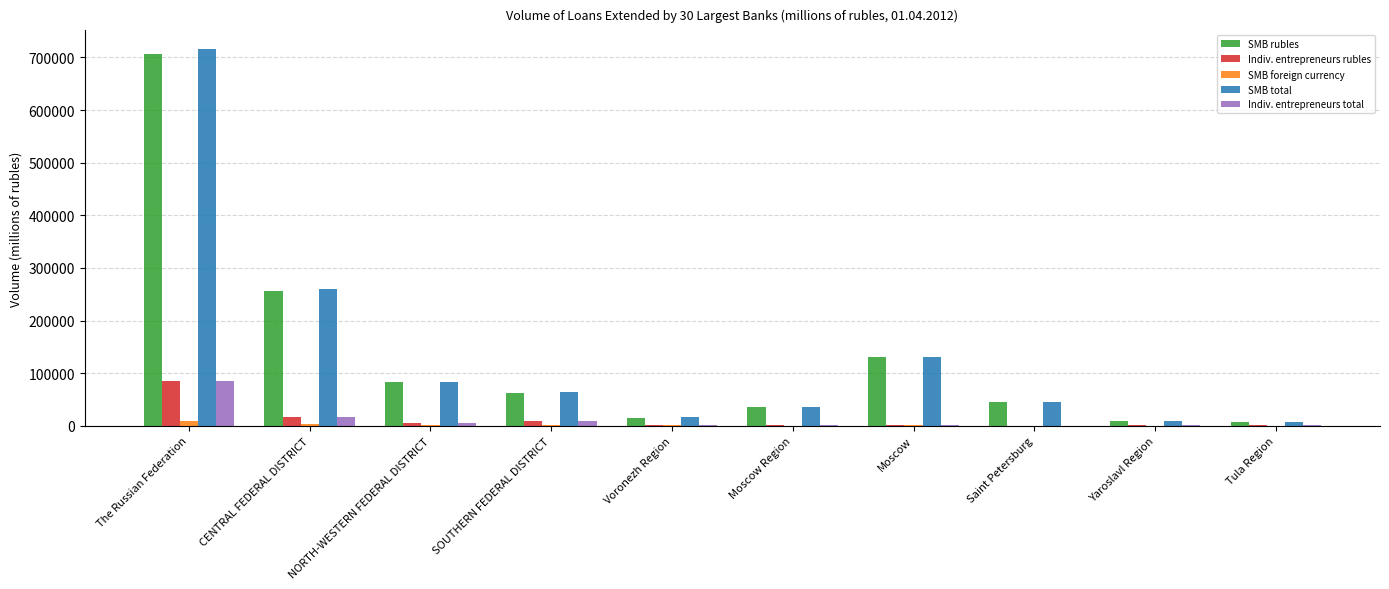

What is the sum of the SMB foreign currency values at NORTH-WESTERN FEDERAL DISTRICT and Moscow Region?

1095